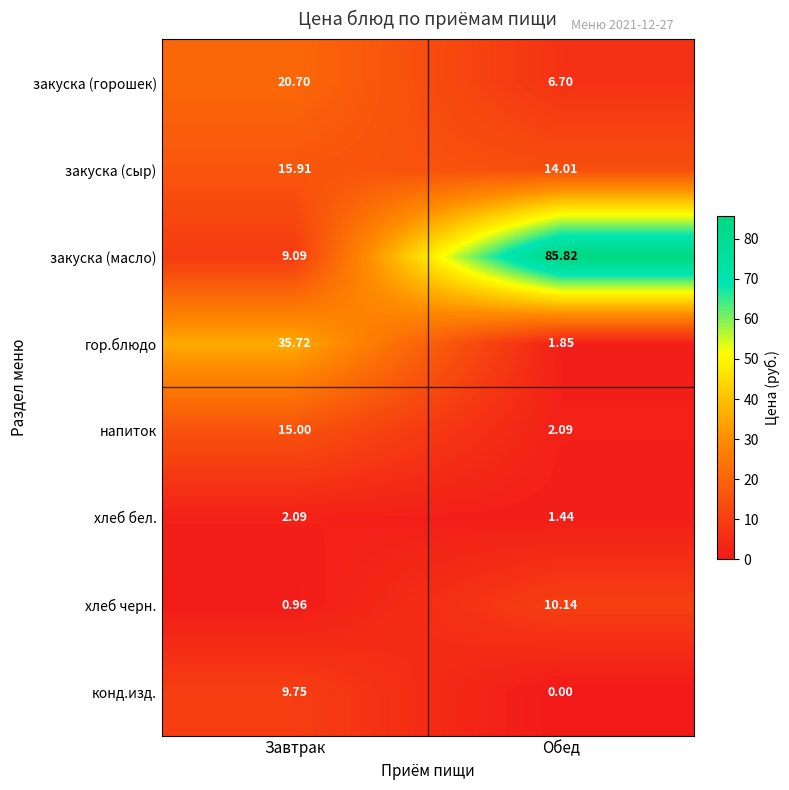

How many distinct data groups are displayed?

8